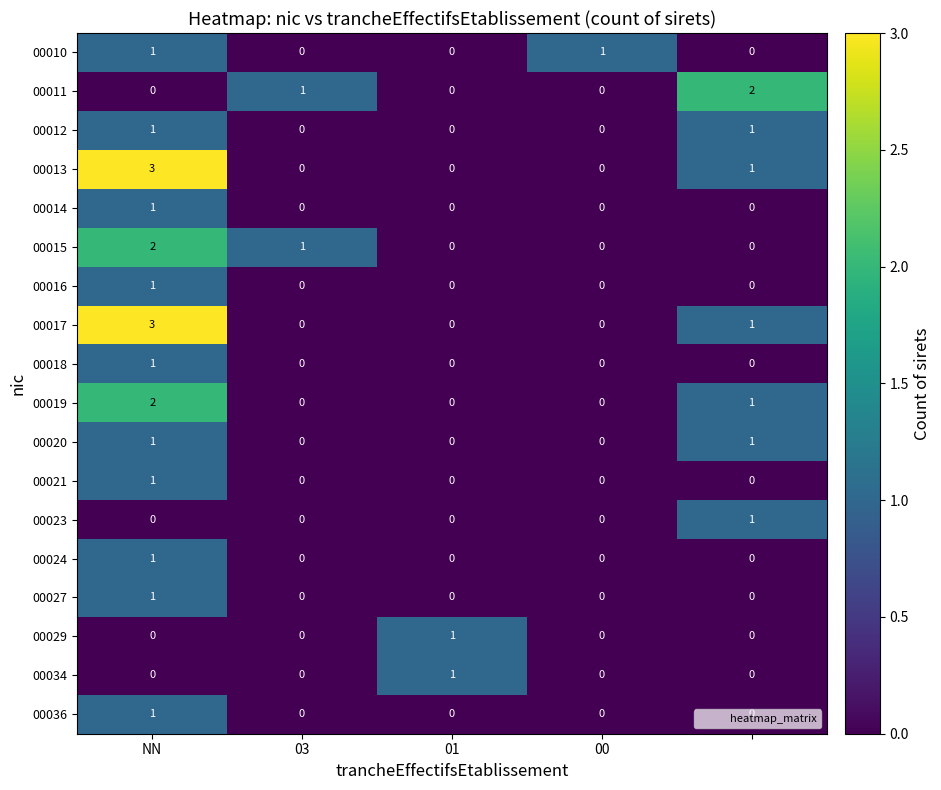

Count the 00027 values in the range 0 to 1.

5